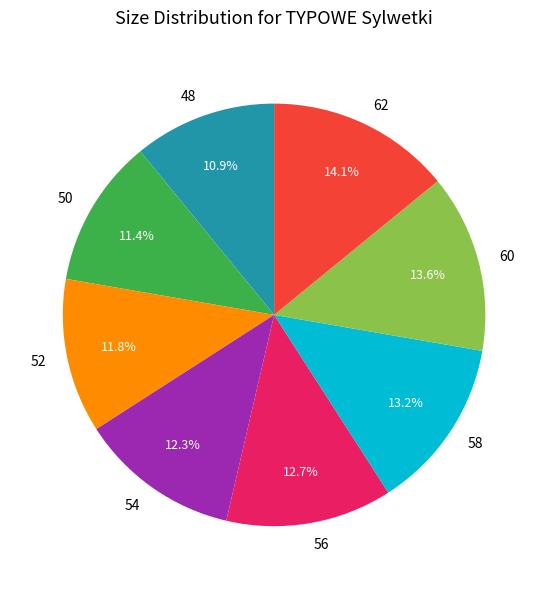

How much of the chart is everything except 50?

88.6%